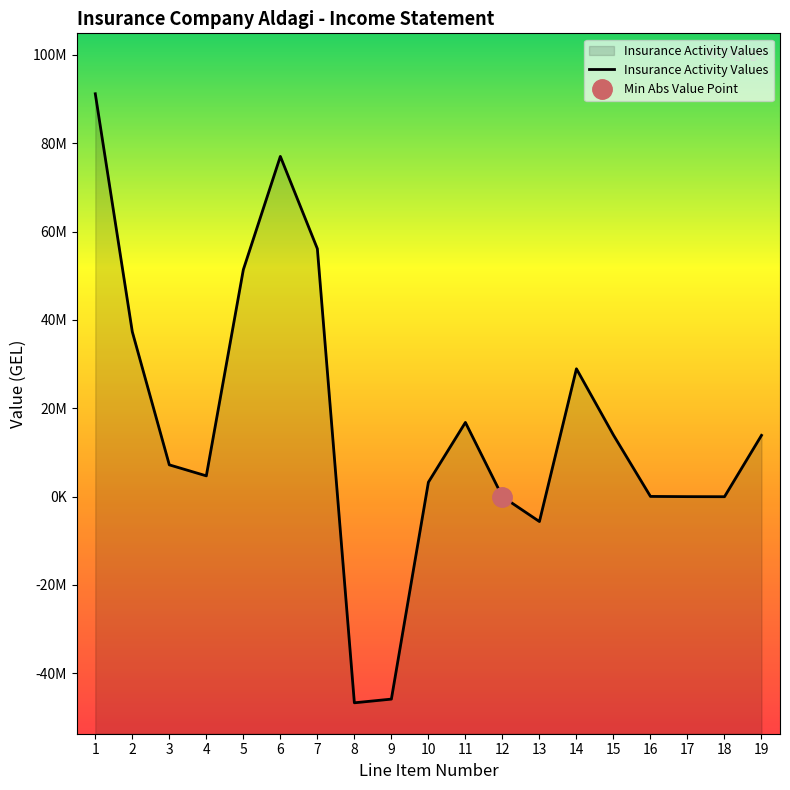

The value at 11 is 16799730.3. True or false?

True